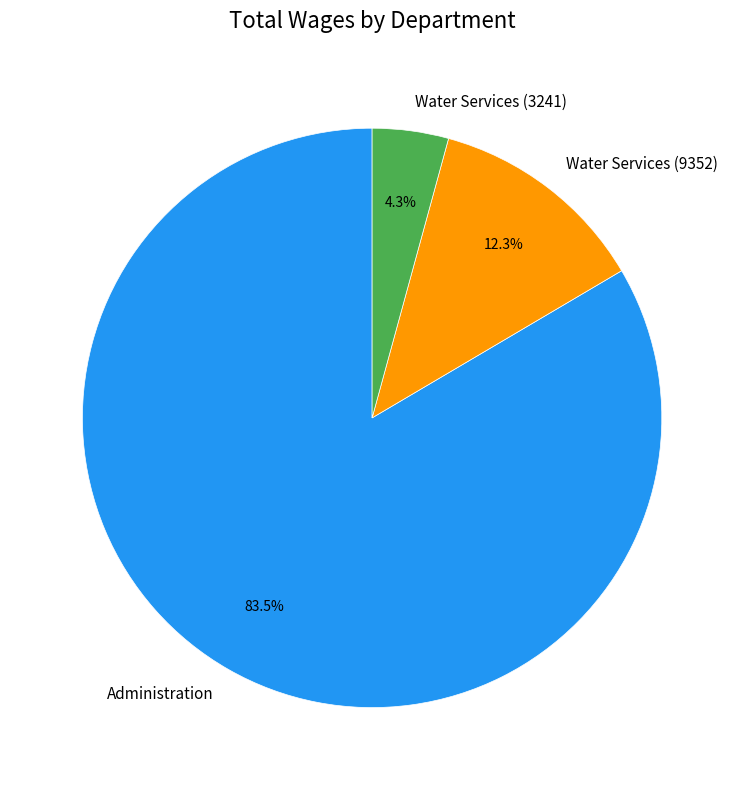

To the nearest percent, what is the difference between the largest and smallest slice percentages?

79%